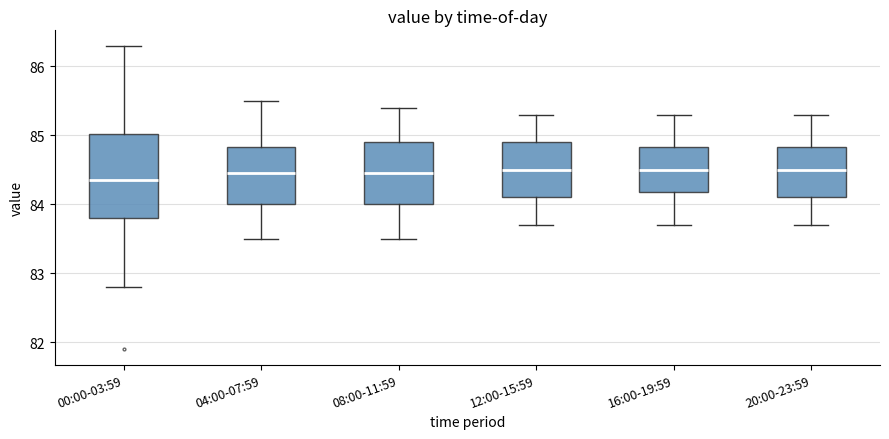

Comparing the boxes themselves (not the whiskers), which one is the tallest?

00:00-03:59